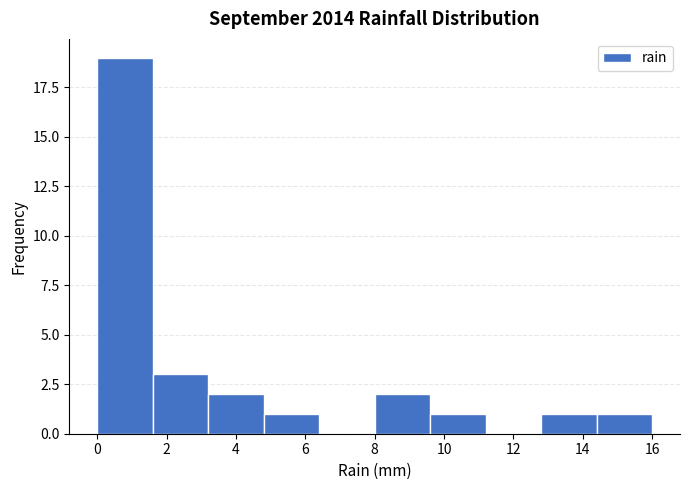

Reading left to right, transcribe this chart: for each bar, give the range it covers on the x-axis and its height. The values are not printed on the chart, so give them approximately, as read against the axis.

0.0 to 1.6: 19
1.6 to 3.2: 3
3.2 to 4.8: 2
4.8 to 6.4: 1
6.4 to 8.0: 0
8.0 to 9.6: 2
9.6 to 11.2: 1
11.2 to 12.8: 0
12.8 to 14.4: 1
14.4 to 16.0: 1